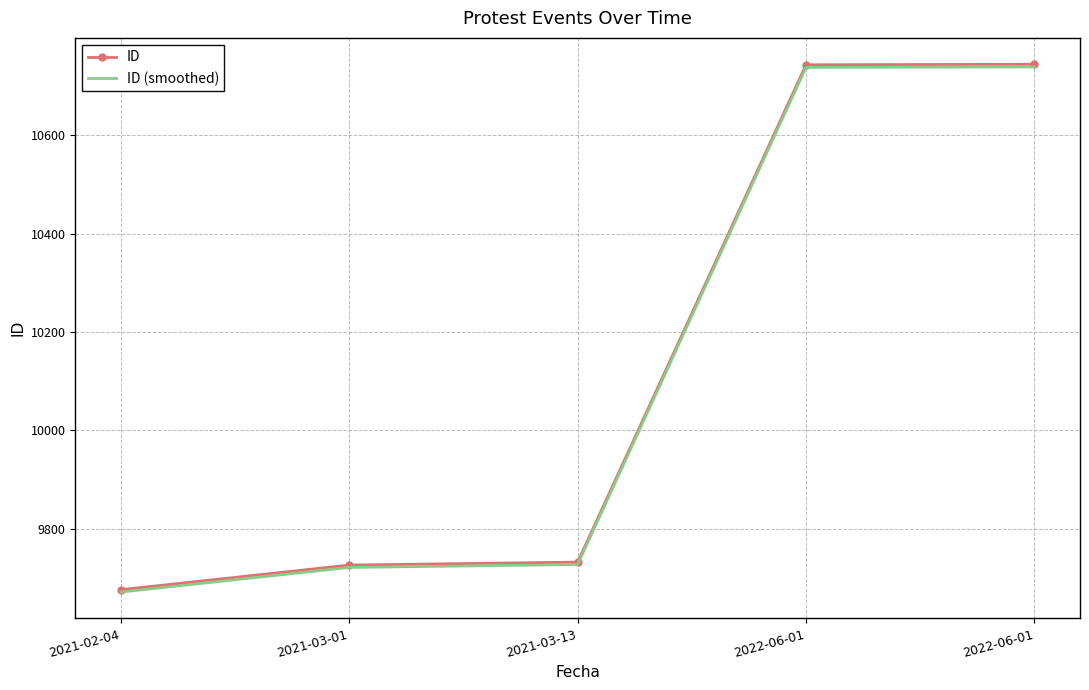

What are all the series names shown in the legend?

ID, ID (smoothed)